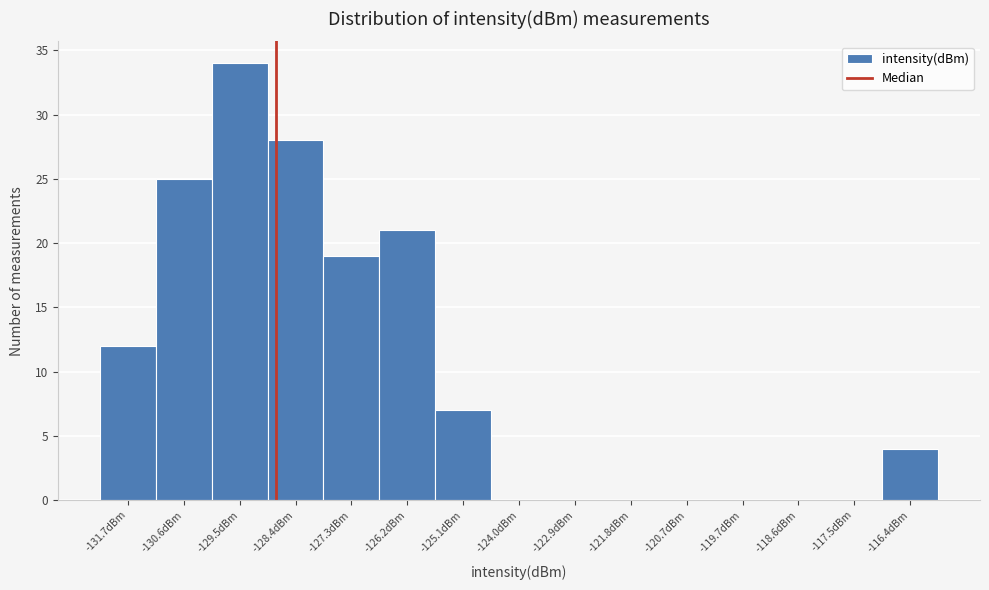

Reading left to right, extract all data points from this chart.

-131.7dBm=12	-130.6dBm=25	-129.5dBm=34	-128.4dBm=28	-127.3dBm=19	-126.2dBm=21	-125.1dBm=7	-124.0dBm=0	-122.9dBm=0	-121.8dBm=0	-120.7dBm=0	-119.7dBm=0	-118.6dBm=0	-117.5dBm=0	-116.4dBm=4